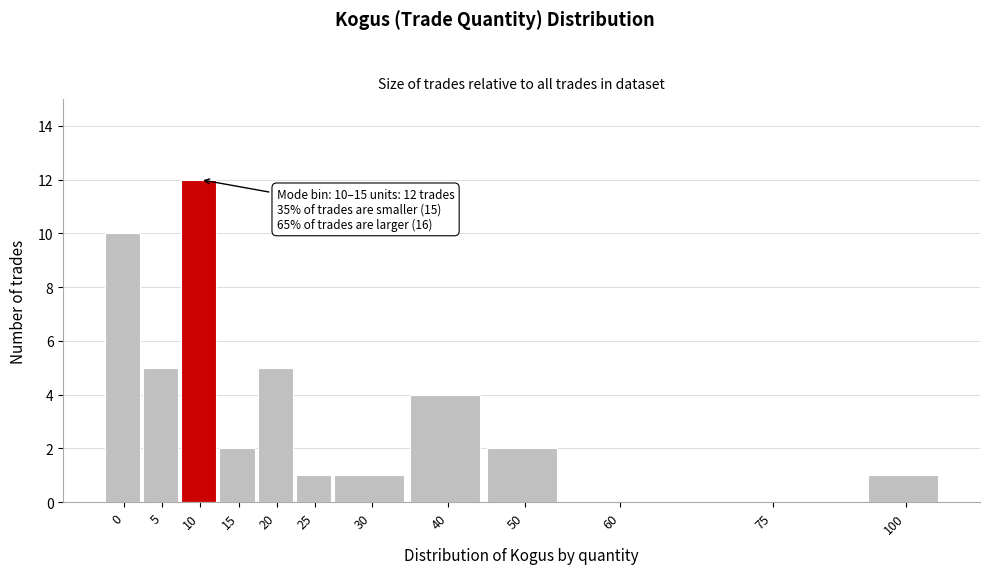

Reading left to right, extract all data points from this chart.

0=10	5=5	10=12	15=2	20=5	25=1	30=1	40=4	50=2	60=0	75=0	100=1